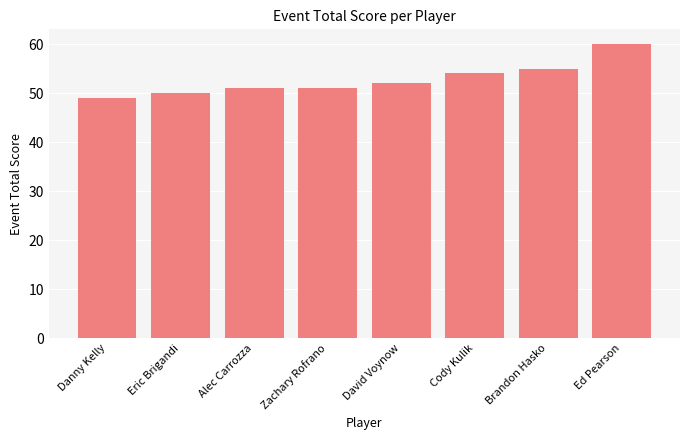

What position from the right is Eric Brigandi?

7